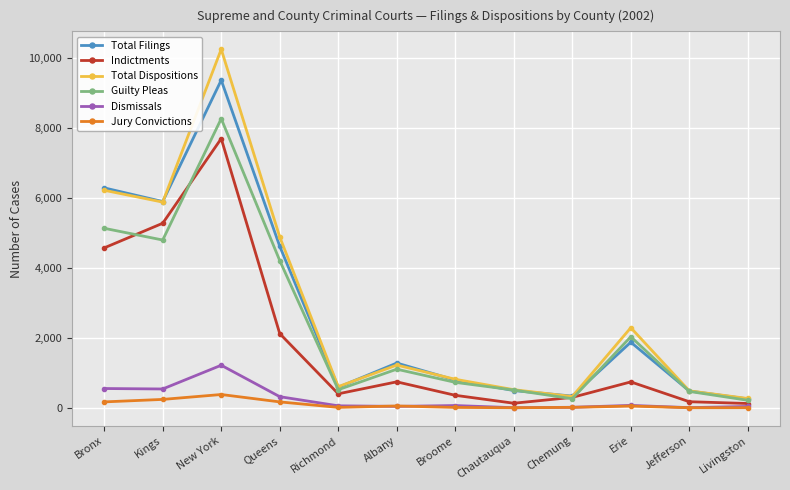

Is the value of Indictments at Kings greater than the value of Dismissals at Richmond?

Yes